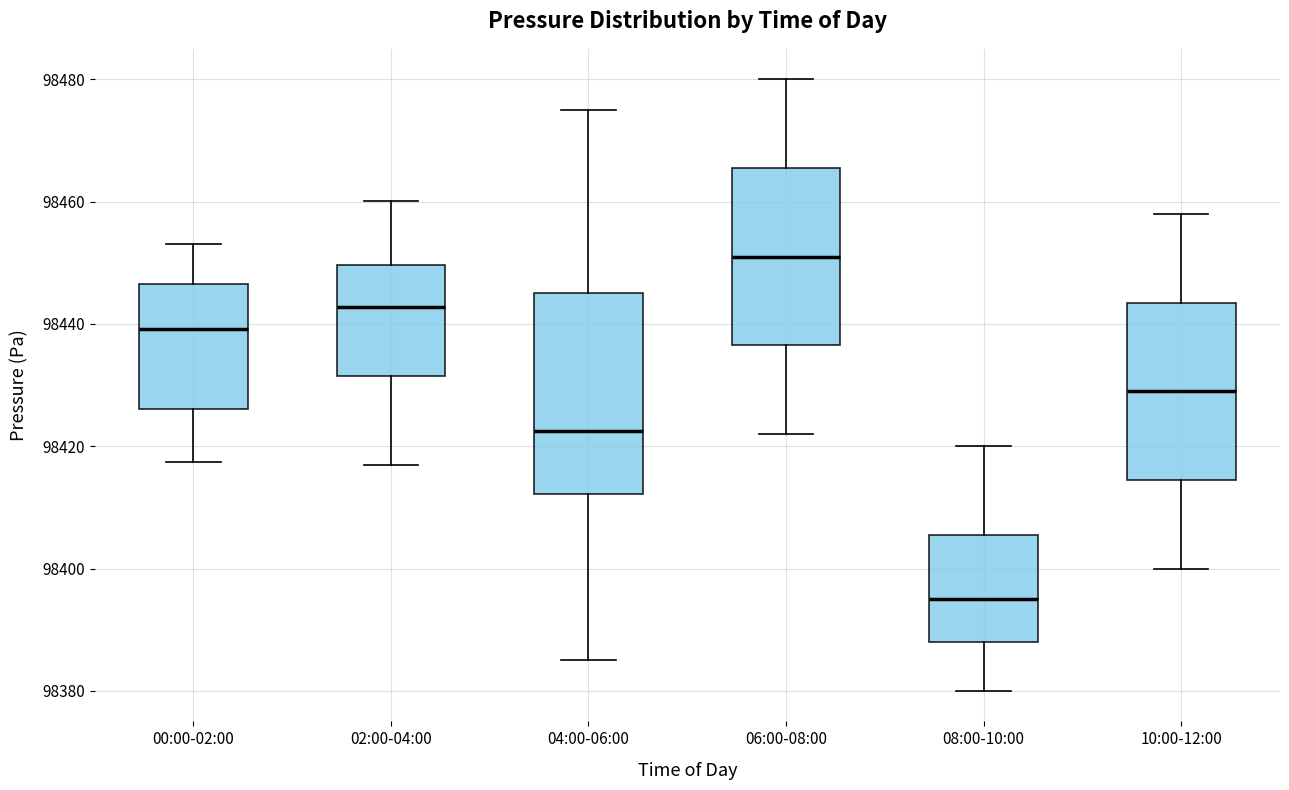

Which box's median line is the highest?

06:00-08:00